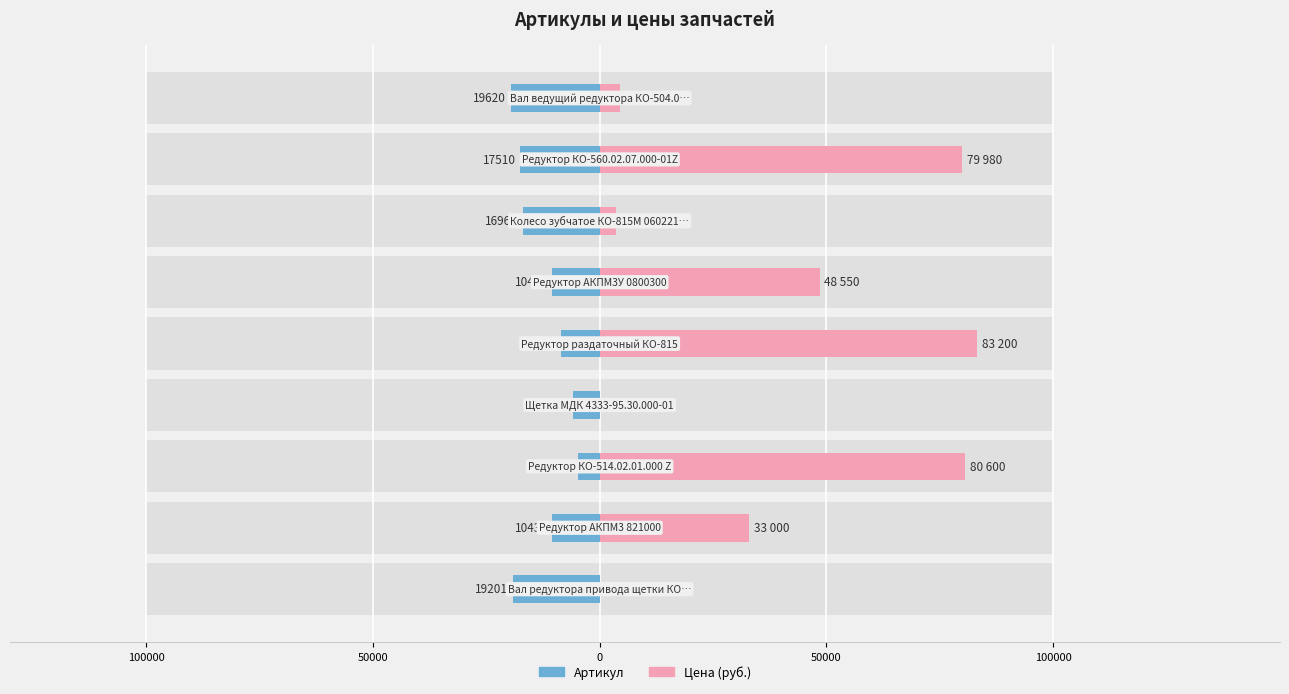

What are all the series names shown in the legend?

Артикул, Цена (руб.)